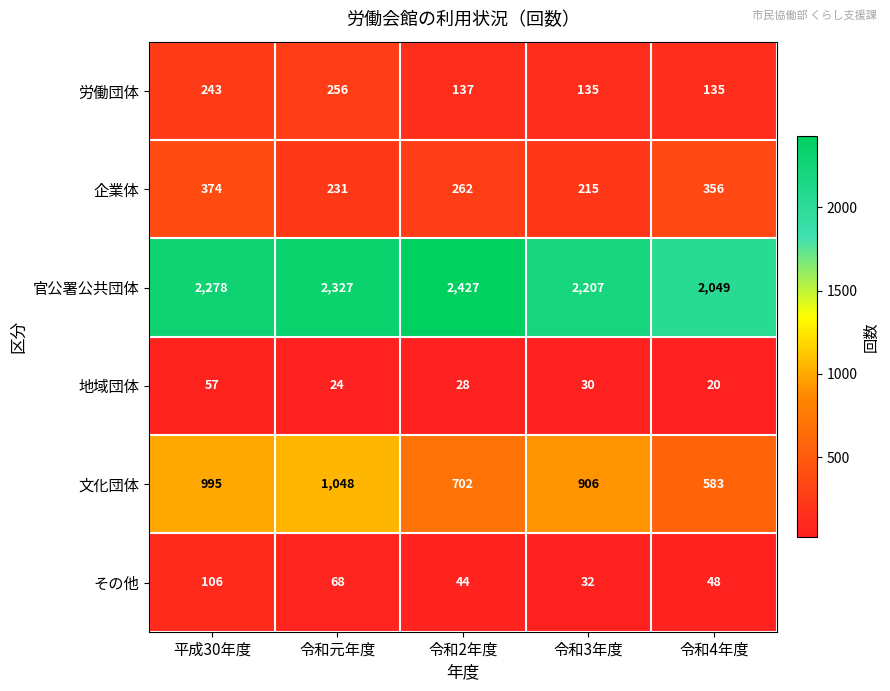

Between 平成30年度 and 令和2年度, which series saw the biggest shift?

文化団体